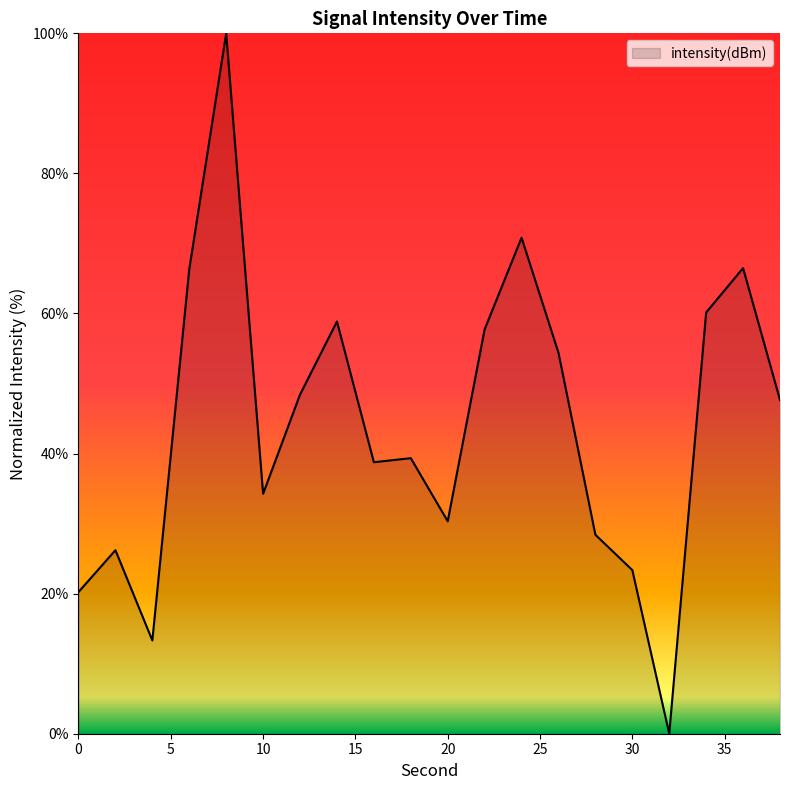

Does the chart have visible grid lines?

No